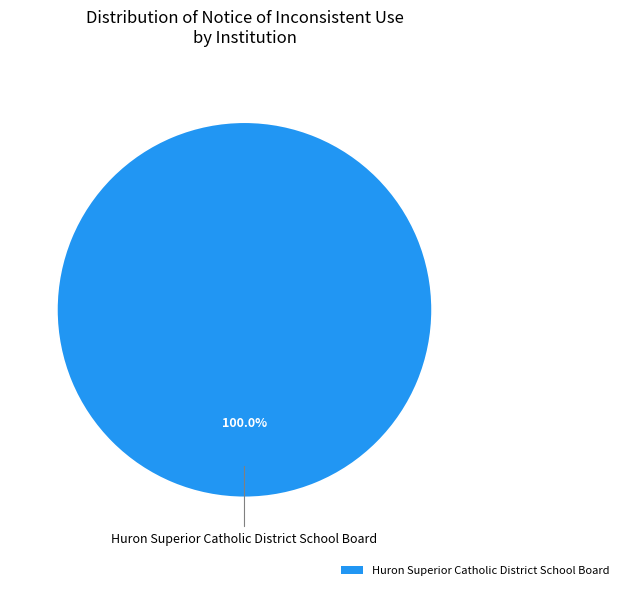

Which slice represents more than half of the pie?

Huron Superior Catholic District School Board